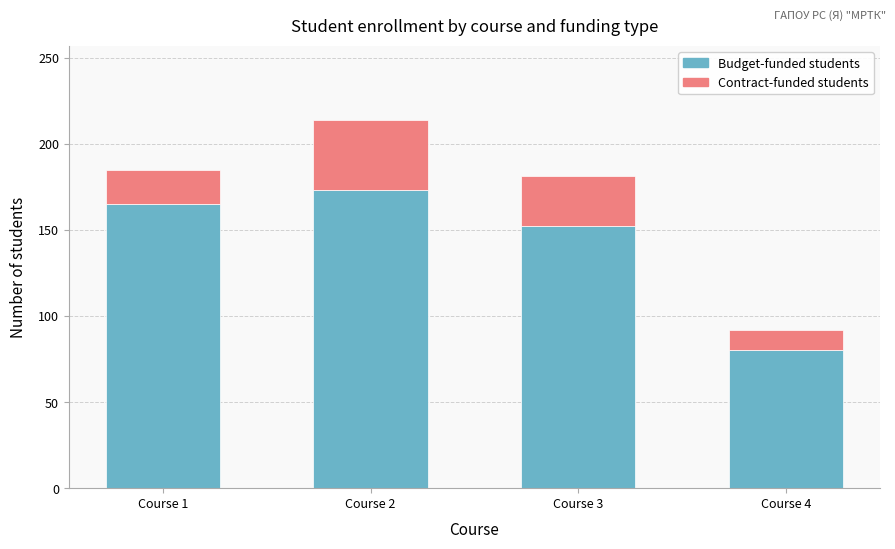

Reading left to right, what are the values for Budget-funded students?

165	173	152	80